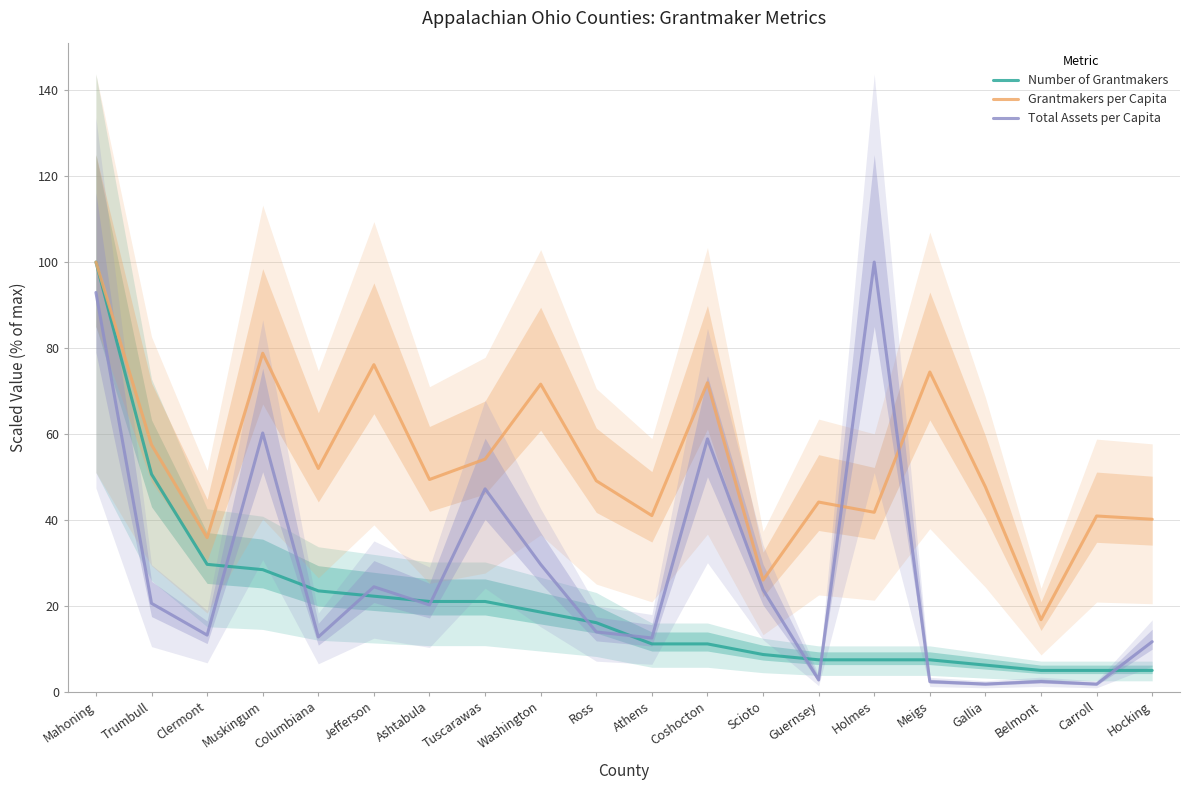

What is the lowest value of the Total Assets per Capita series?

1.7